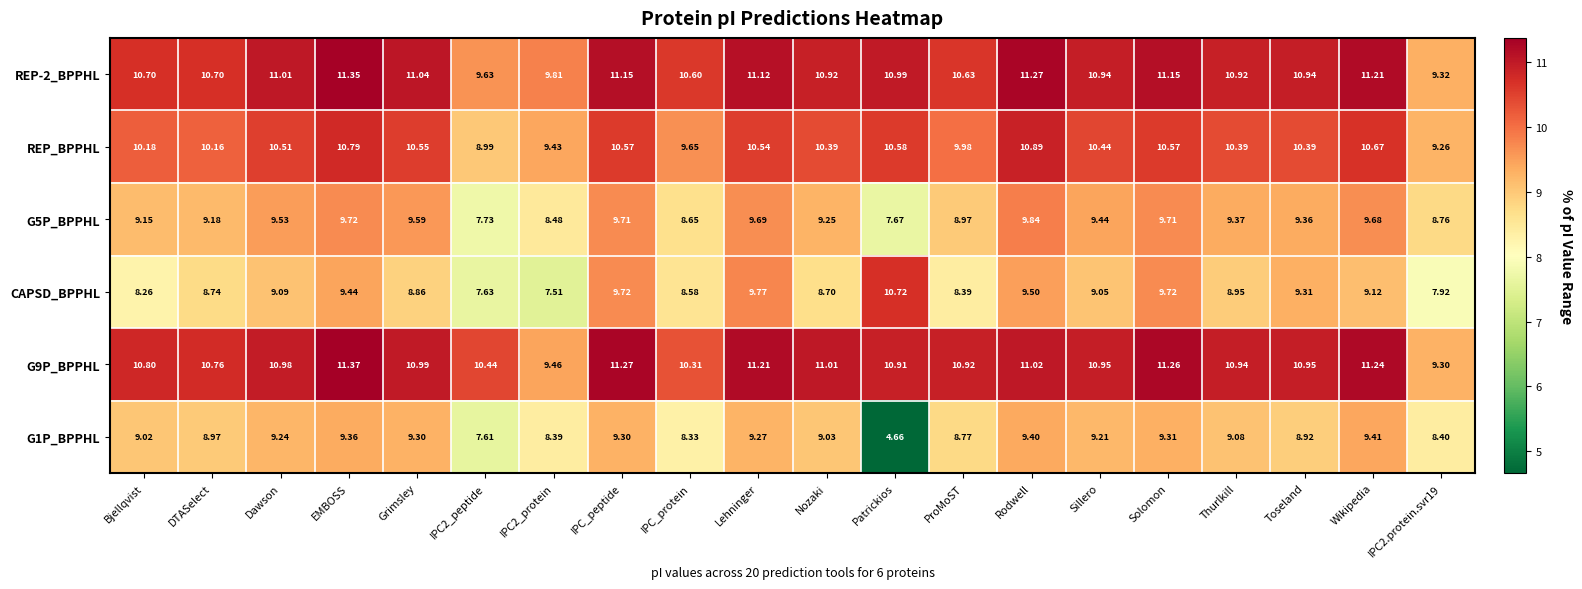

Which category has the highest value in the REP-2_BPPHL series?

EMBOSS